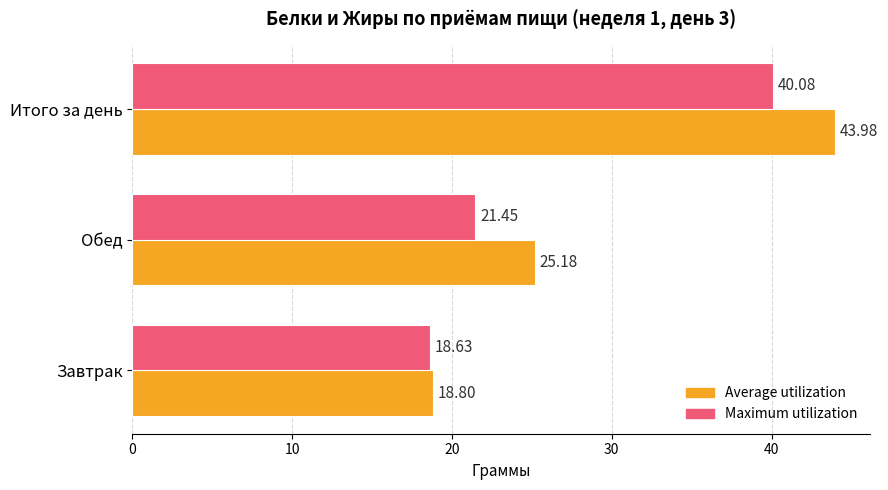

What is the difference between the Average utilization values at Завтрак and Итого за день?

25.2